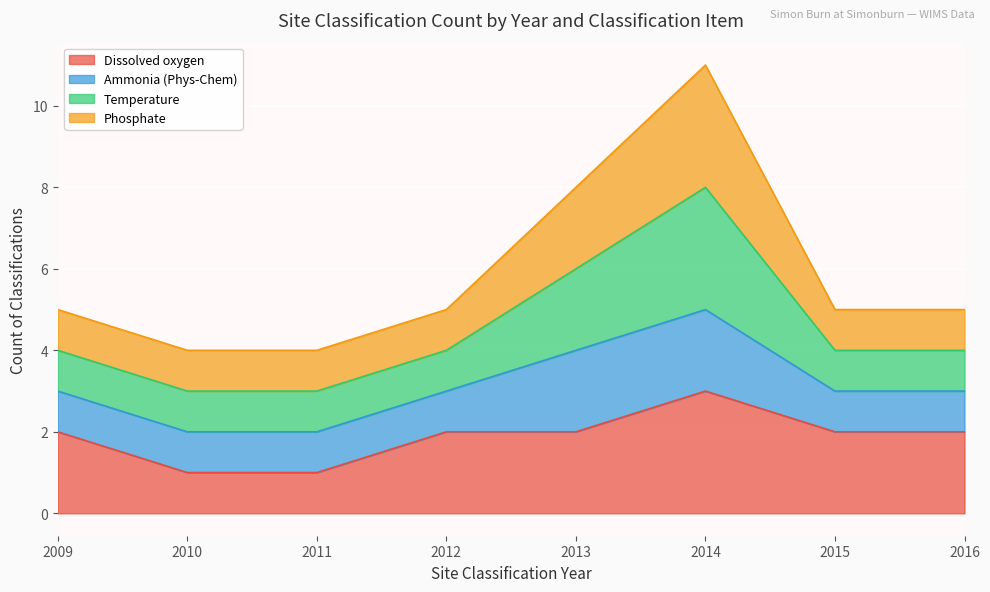

Which series has the largest total across all categories?

Dissolved oxygen